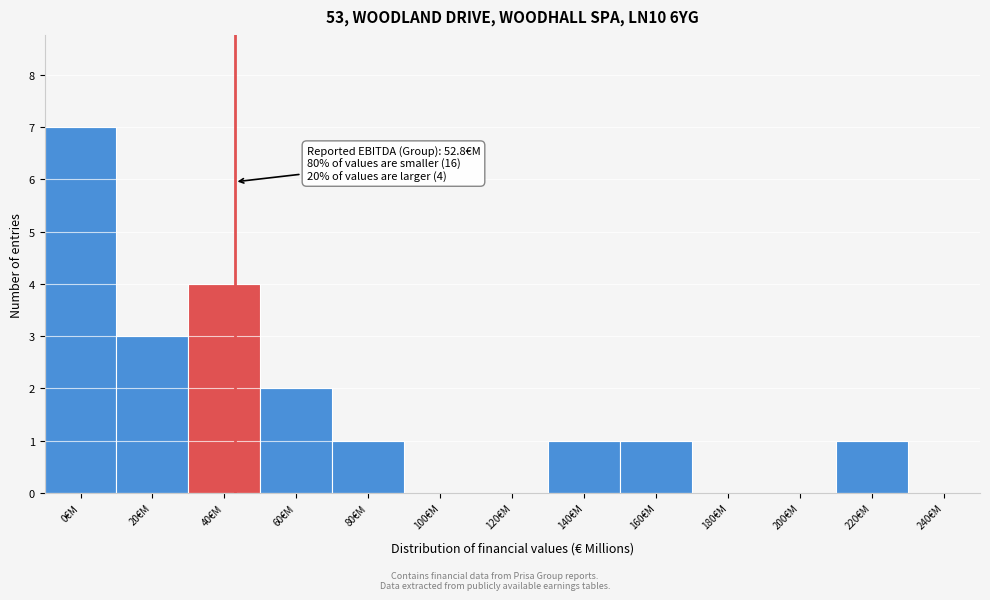

Reading left to right, list all the values displayed in this chart.

0€M=7	20€M=3	40€M=4	60€M=2	80€M=1	100€M=0	120€M=0	140€M=1	160€M=1	180€M=0	200€M=0	220€M=1	240€M=0